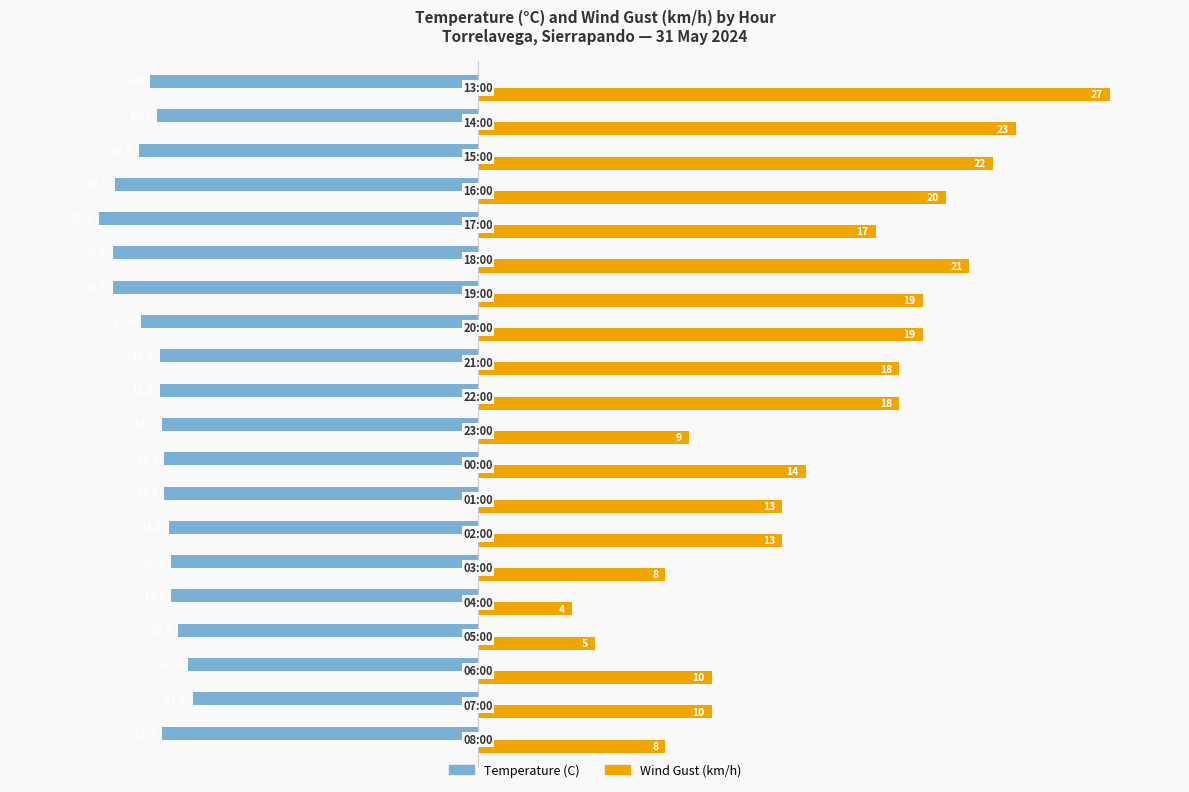

List the series in order of their peak value, lowest first.

Temperature (C), Wind Gust (km/h)